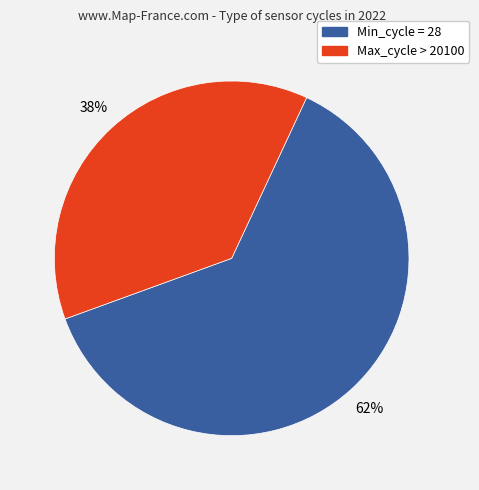

How many segments does this pie chart have?

2